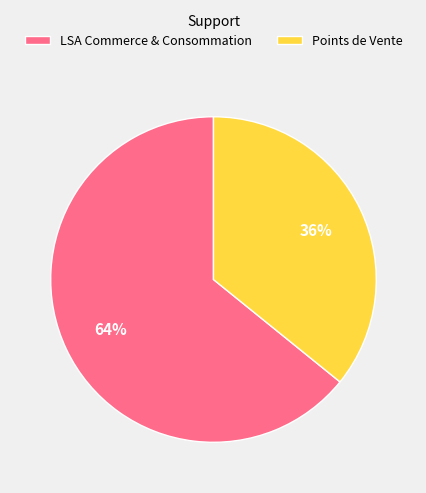

Count the number of slices in the pie.

2